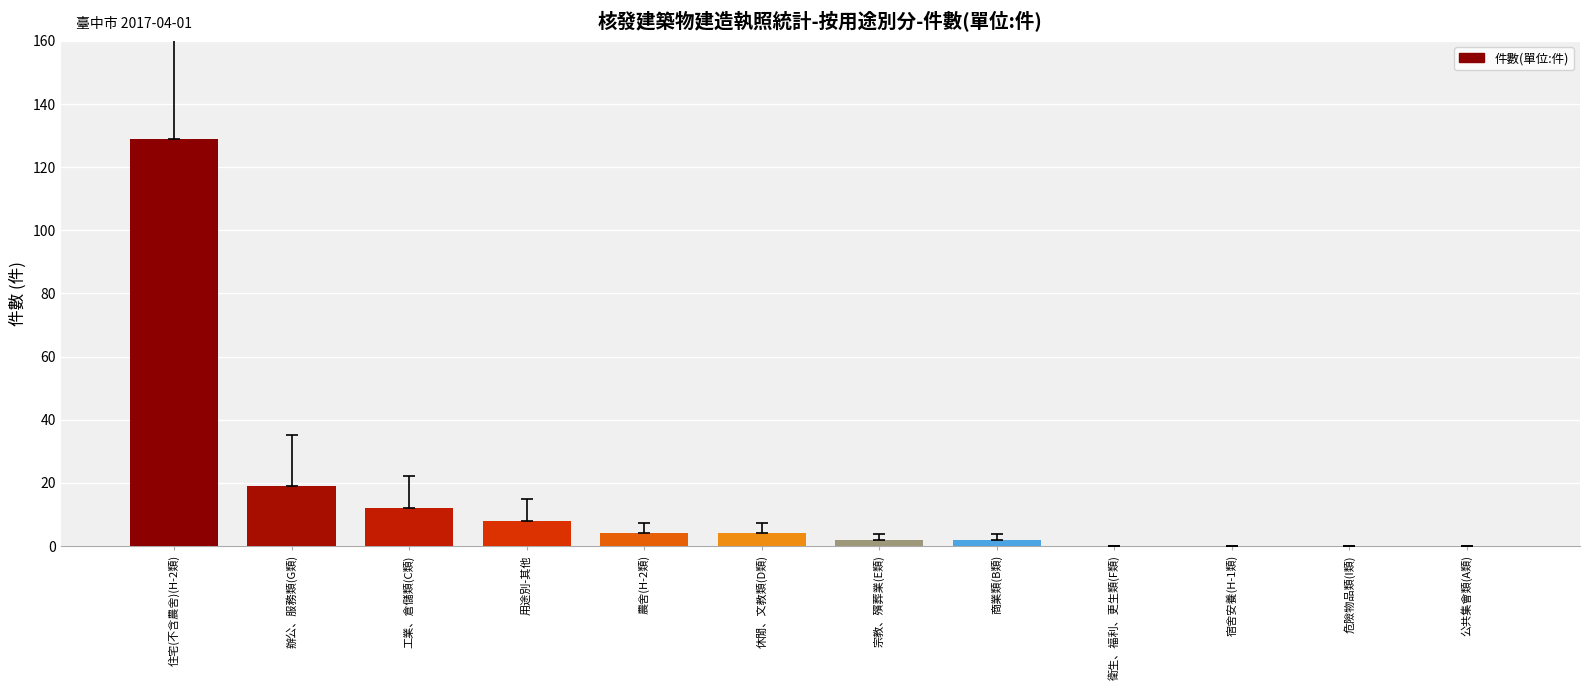

Between 宿舍安養(H-1類) and 農舍(H-2類), which is larger?

農舍(H-2類)